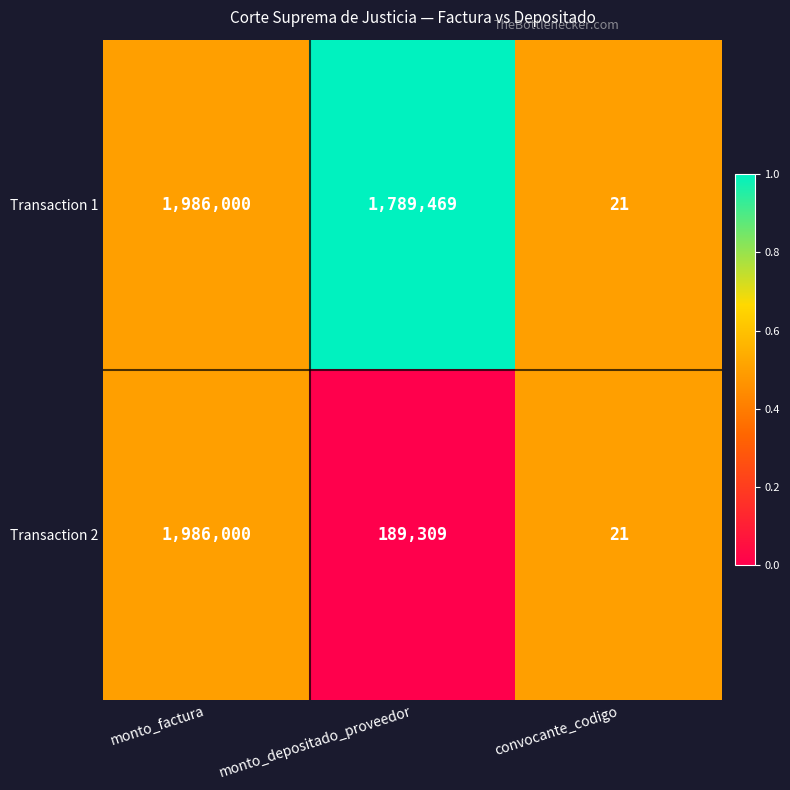

What value does the Transaction 2 series have at monto_factura?

1986000